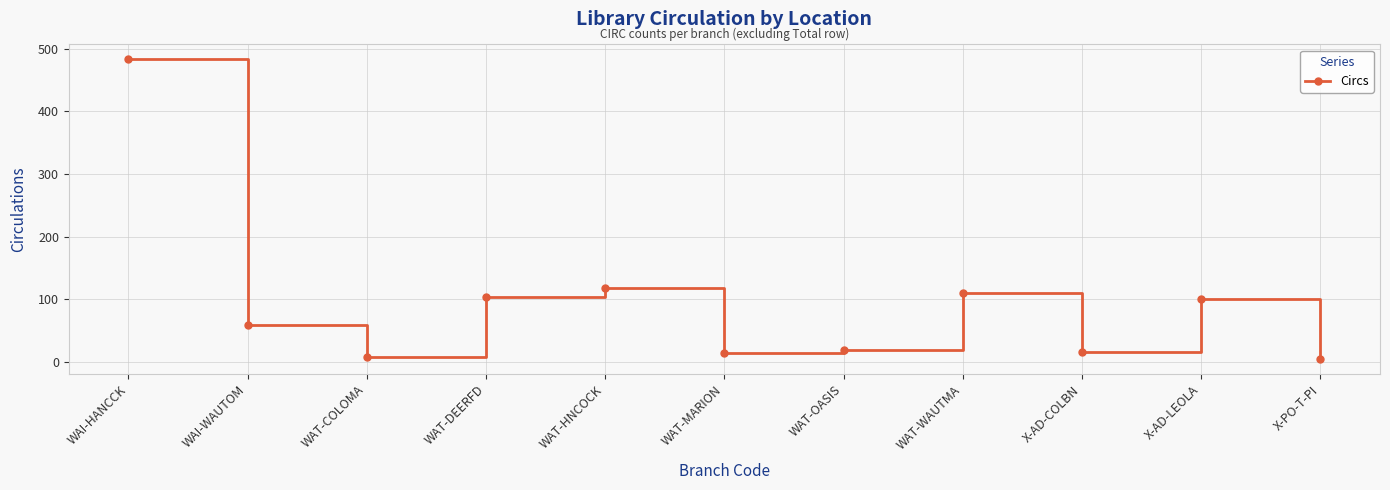

At which category does the data reach its first local valley?

WAT-COLOMA